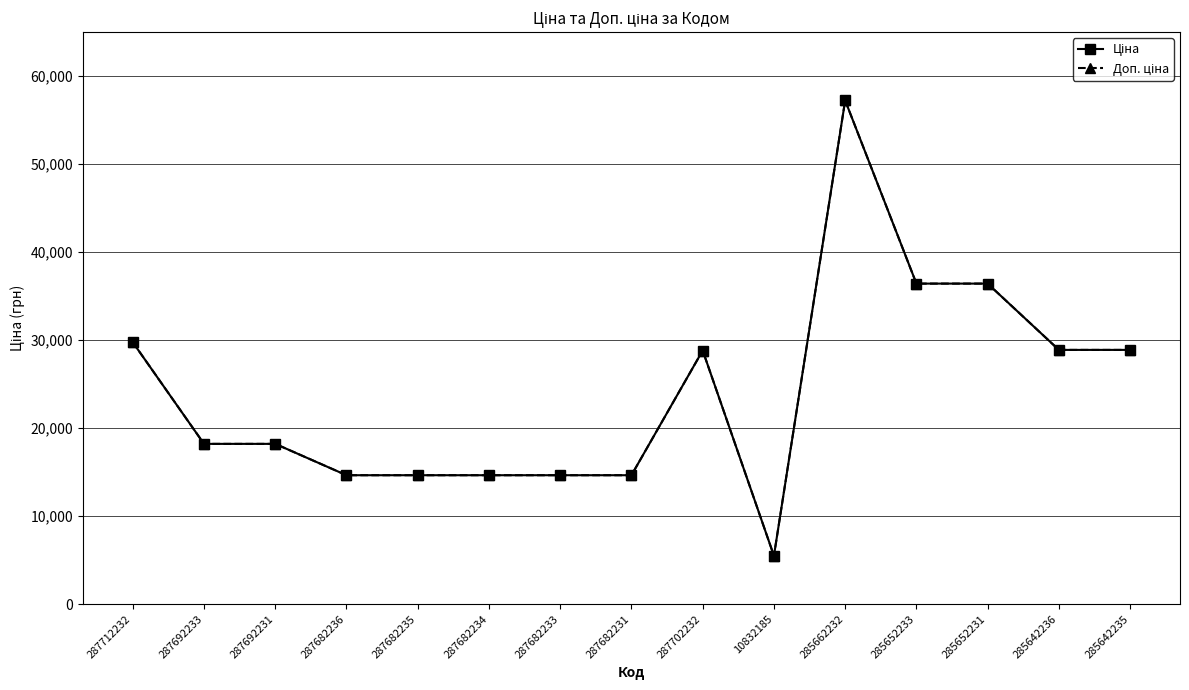

How many lines are shown in the chart?

2